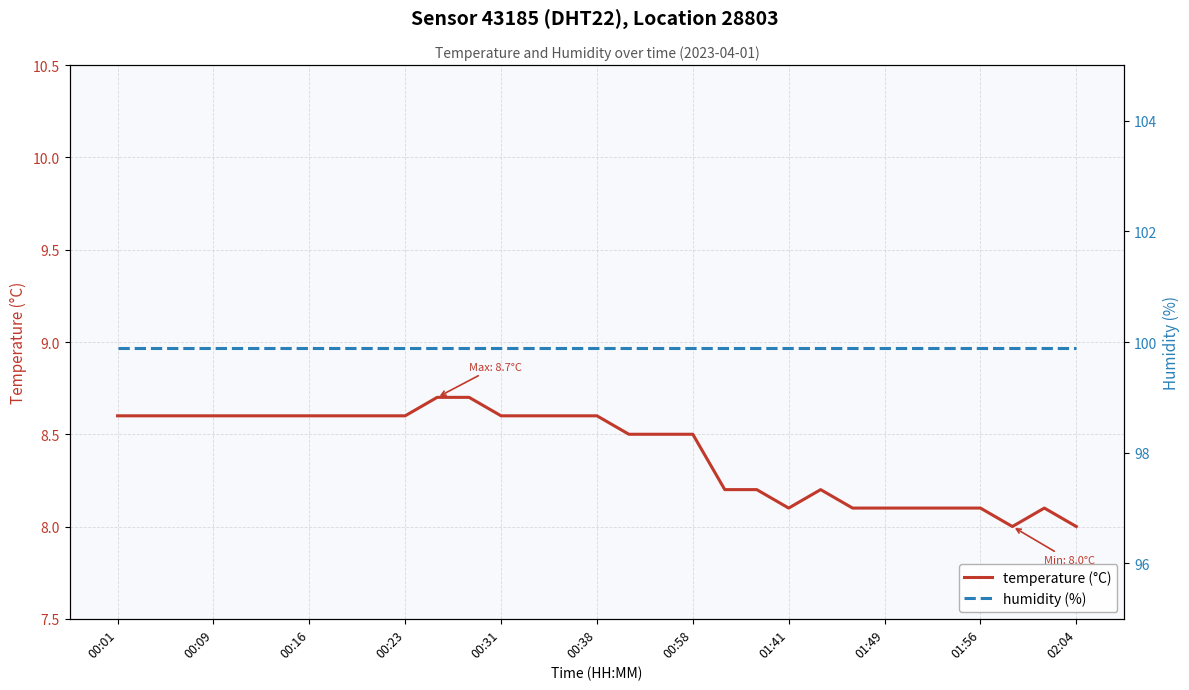

Where is humidity (%) nearest to the value 99?

00:01